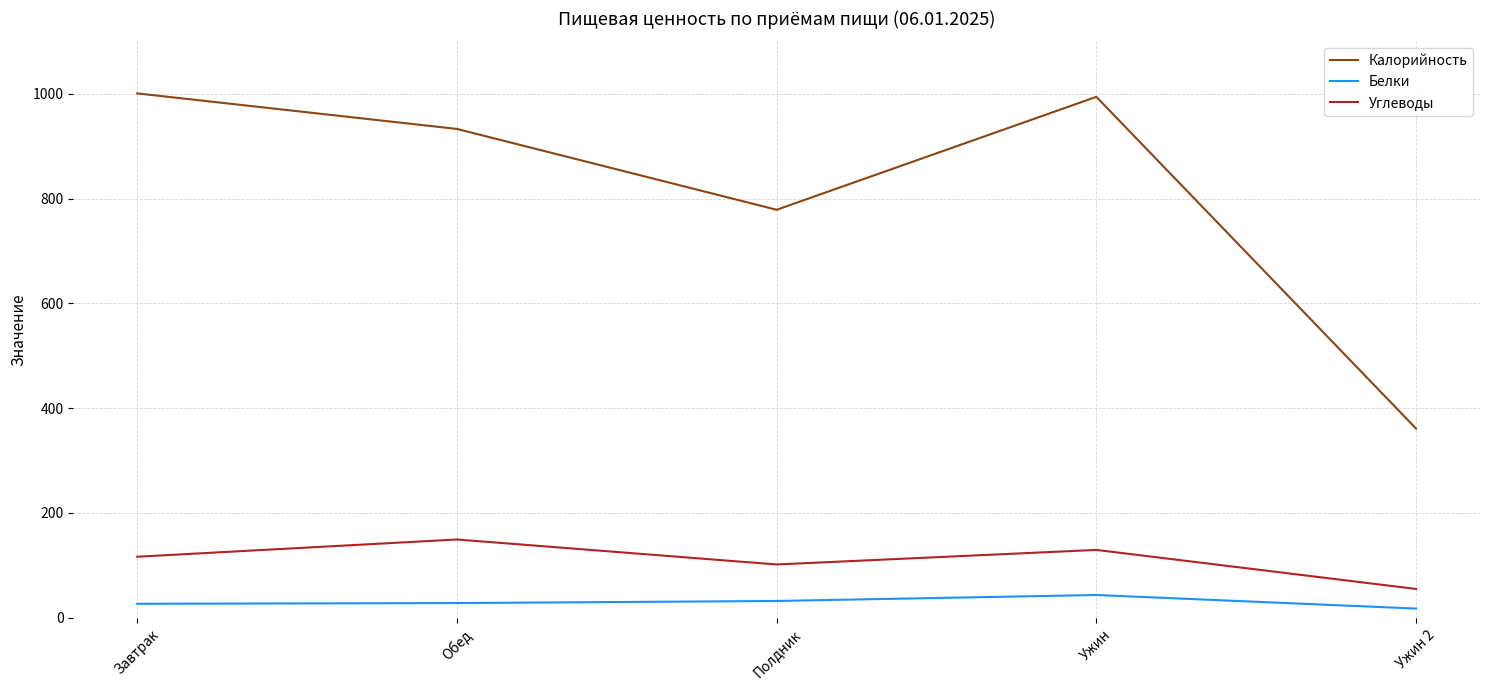

True or false: Белки and Углеводы cross at least once.

False